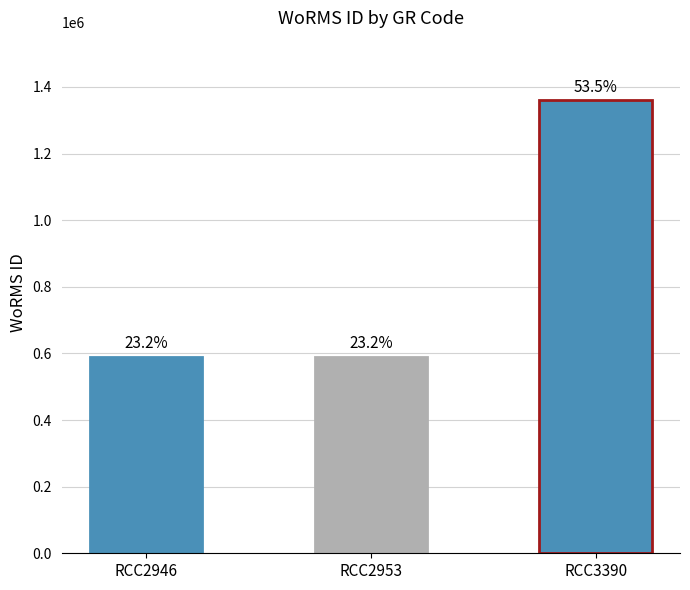

What is the average value?

846877